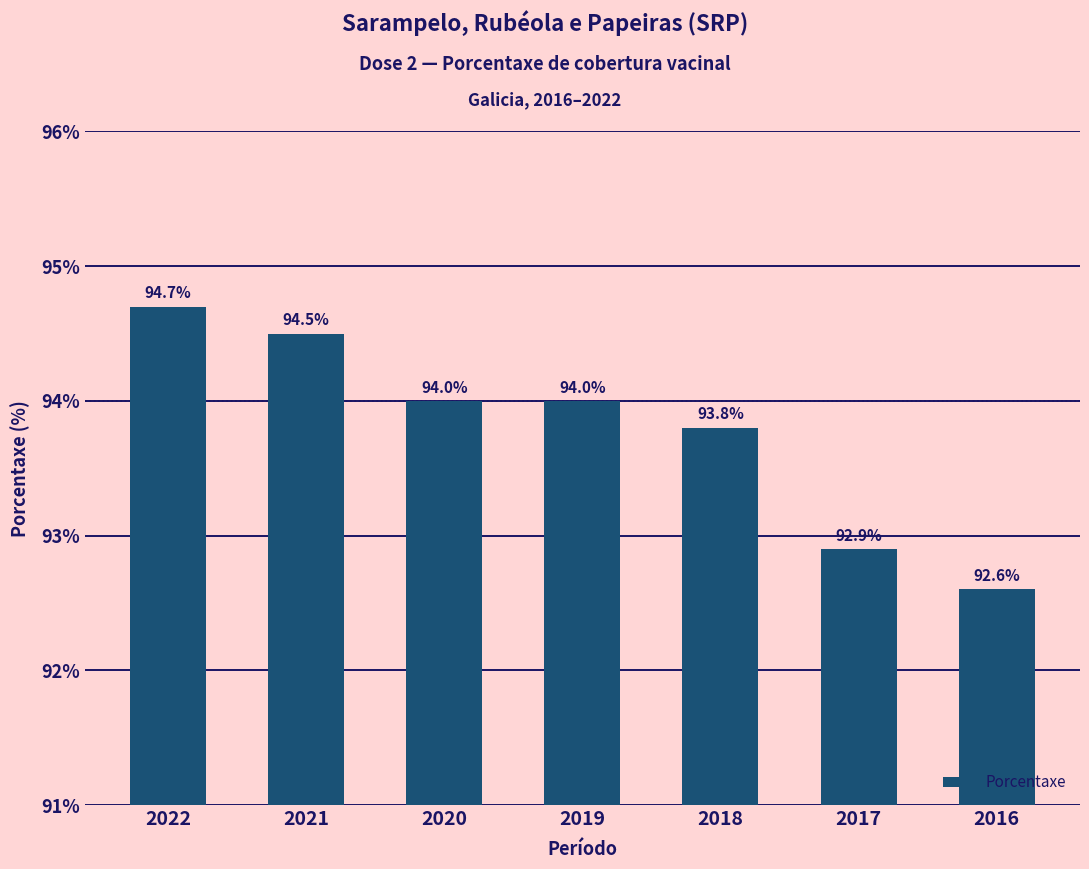

What is the change in value from 2019 to 2018?

-0.2